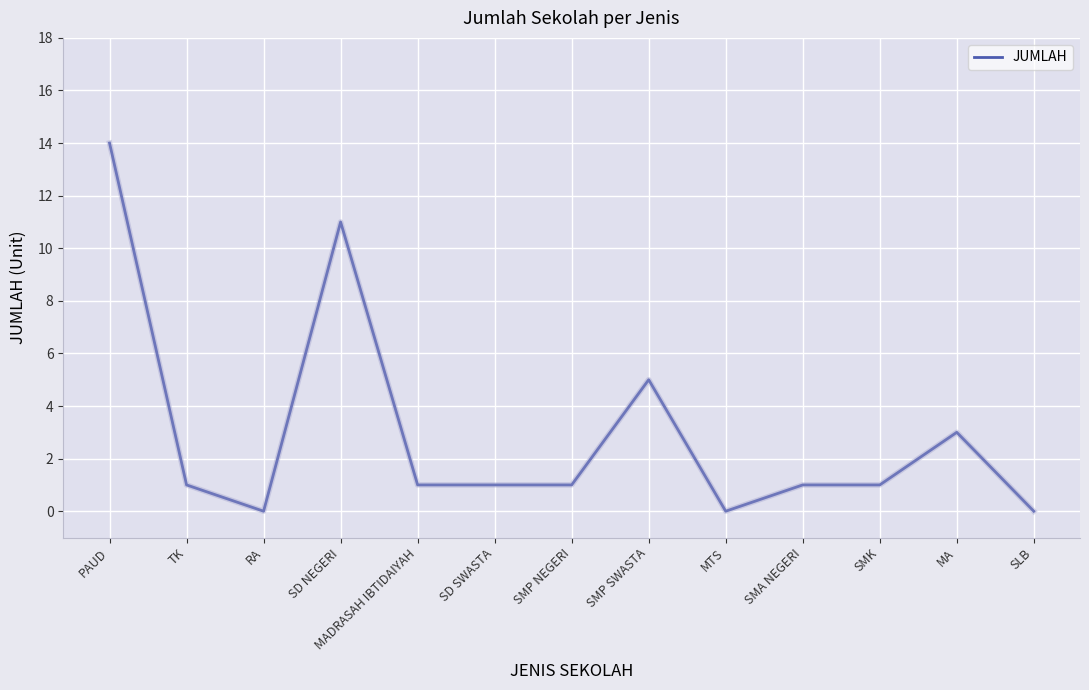

Which has a higher value, MA or MTS?

MA